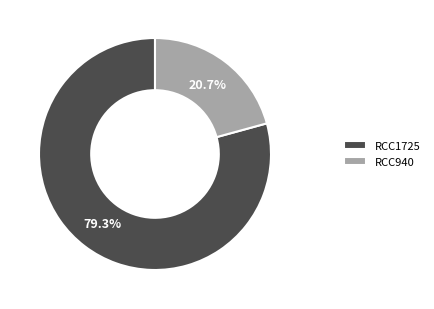

Which has a higher value, RCC940 or RCC1725?

RCC1725